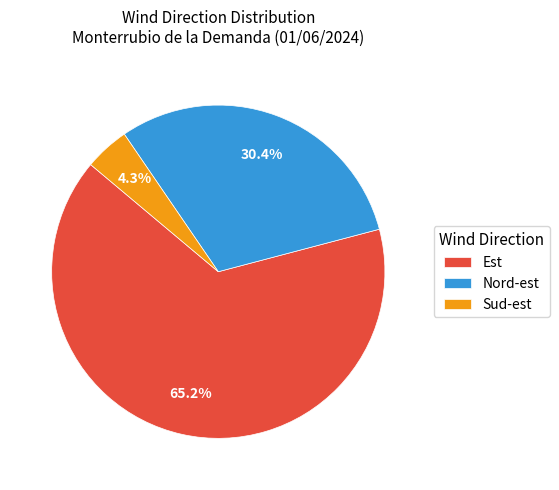

To the nearest percent, what is the difference between the largest and smallest slice percentages?

61%